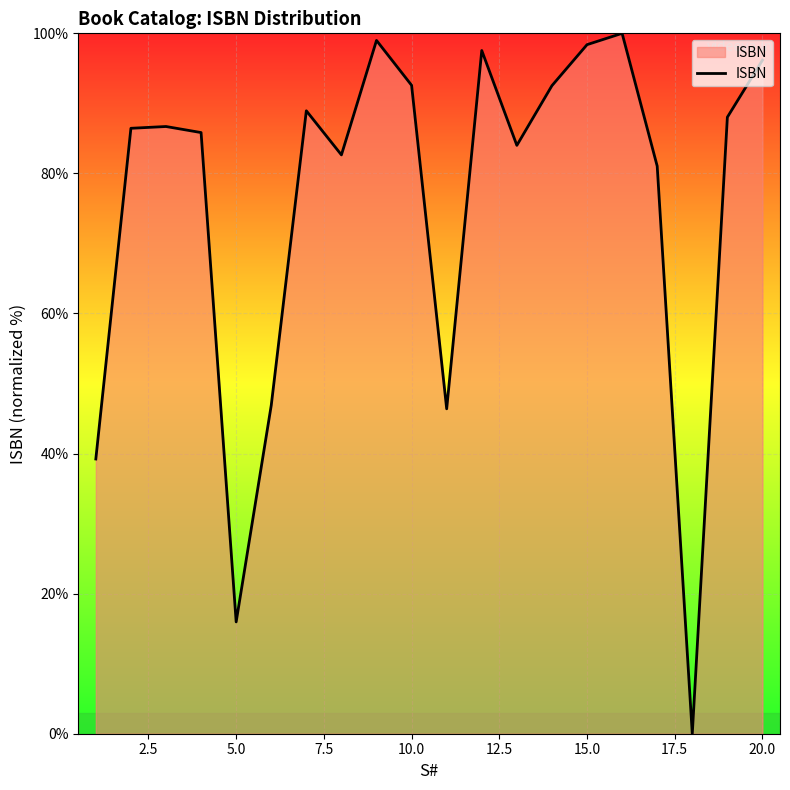

How many interior local valleys (lower than both neighbors) does the data have?

5